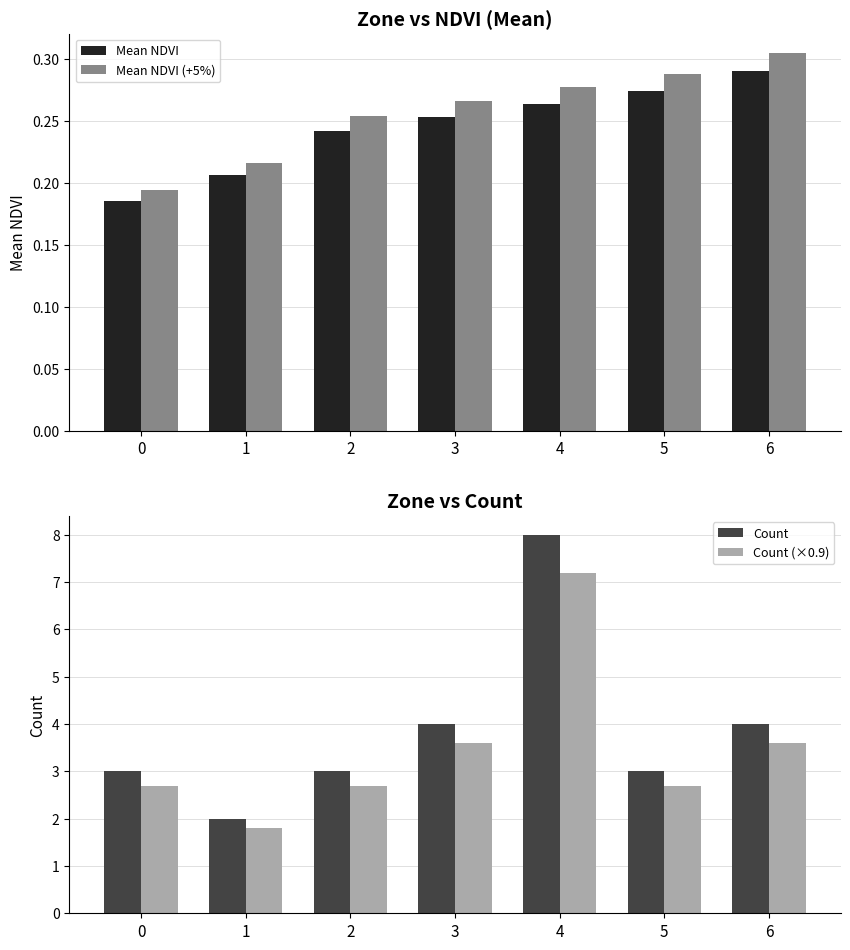

How many categories are shown in the chart?

7